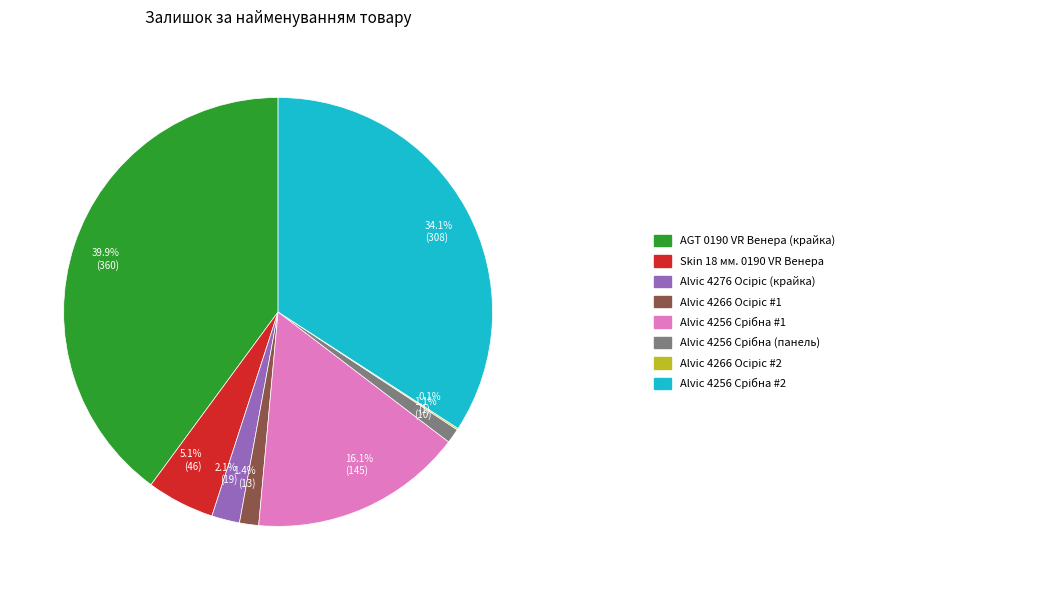

Between 2.1% (19) and 1.4% (13), which is larger?

2.1% (19)